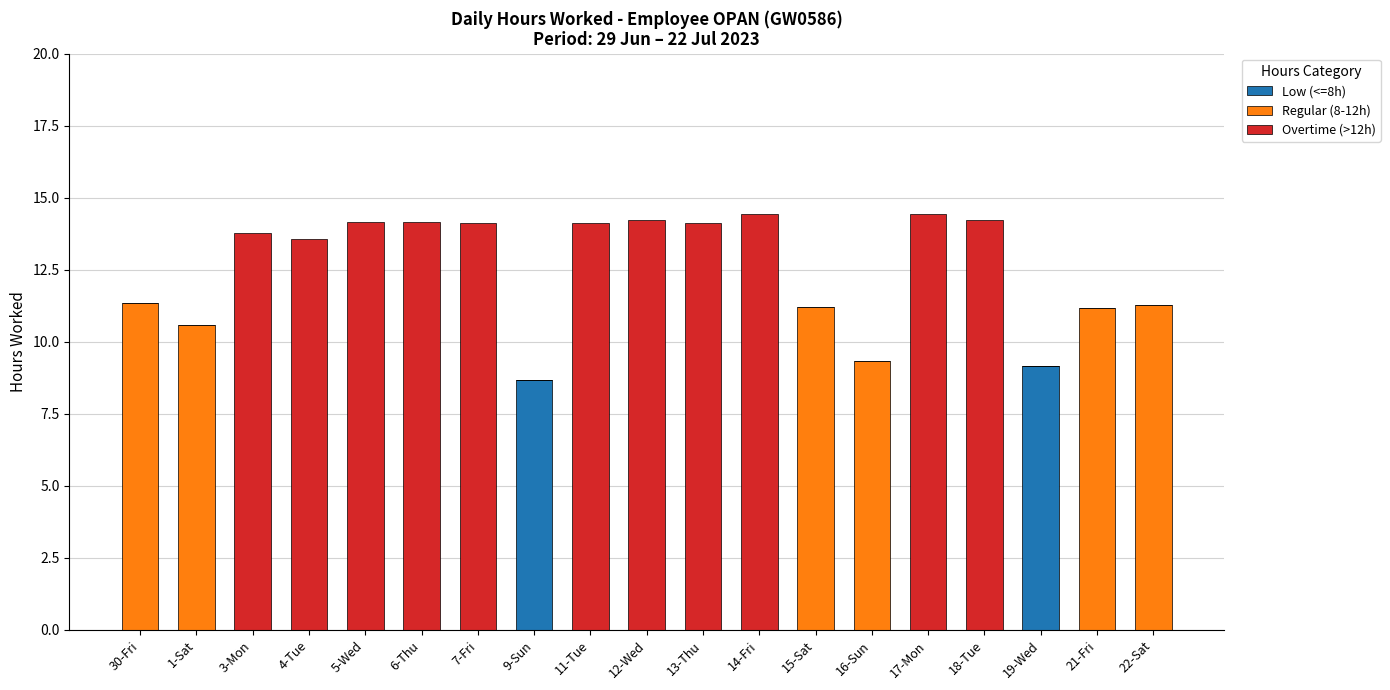

The value of Low (<=8h) at 11-Tue is 2.8. True or false?

False